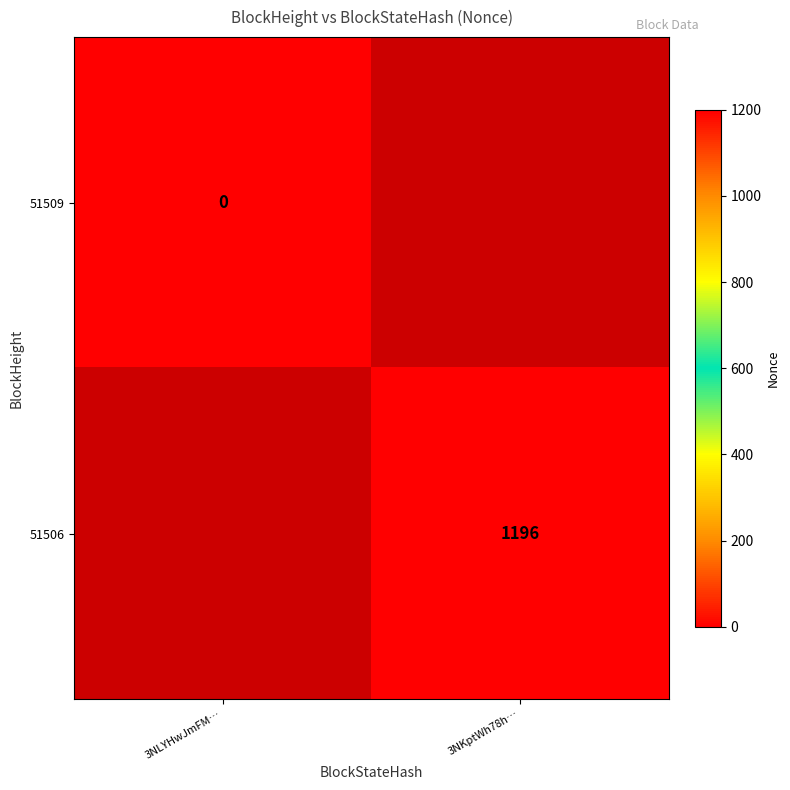

At how many categories does at least one series exceed 878?

1